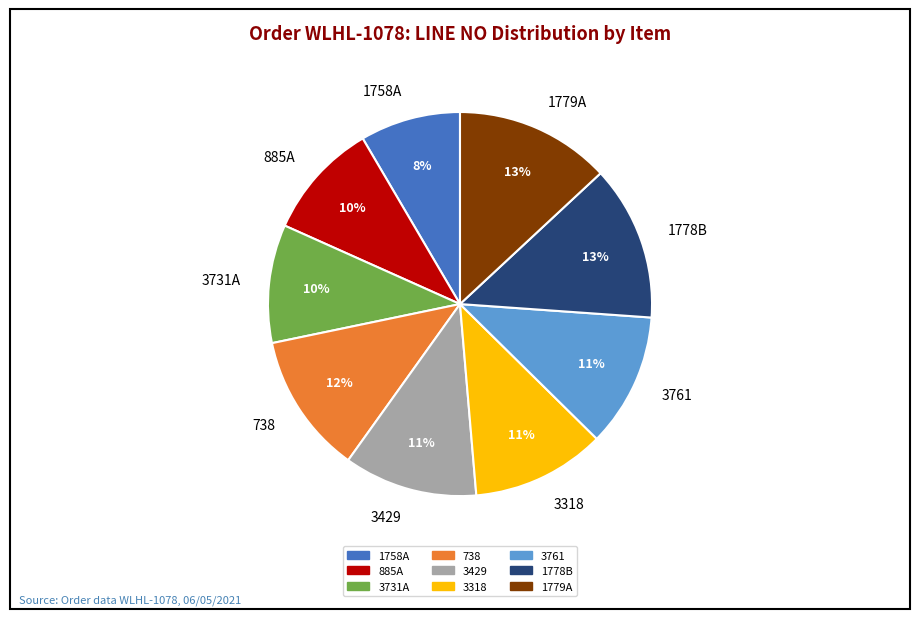

Do 1758A and 3731A together represent more than half of the pie?

No